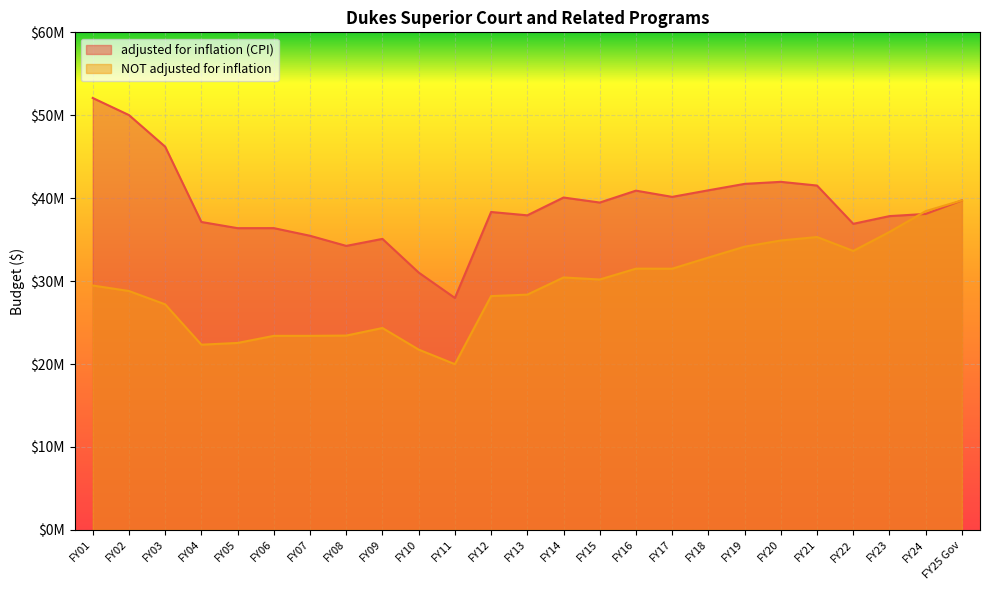

Between FY21 and FY07, which series saw the biggest shift?

NOT adjusted for inflation